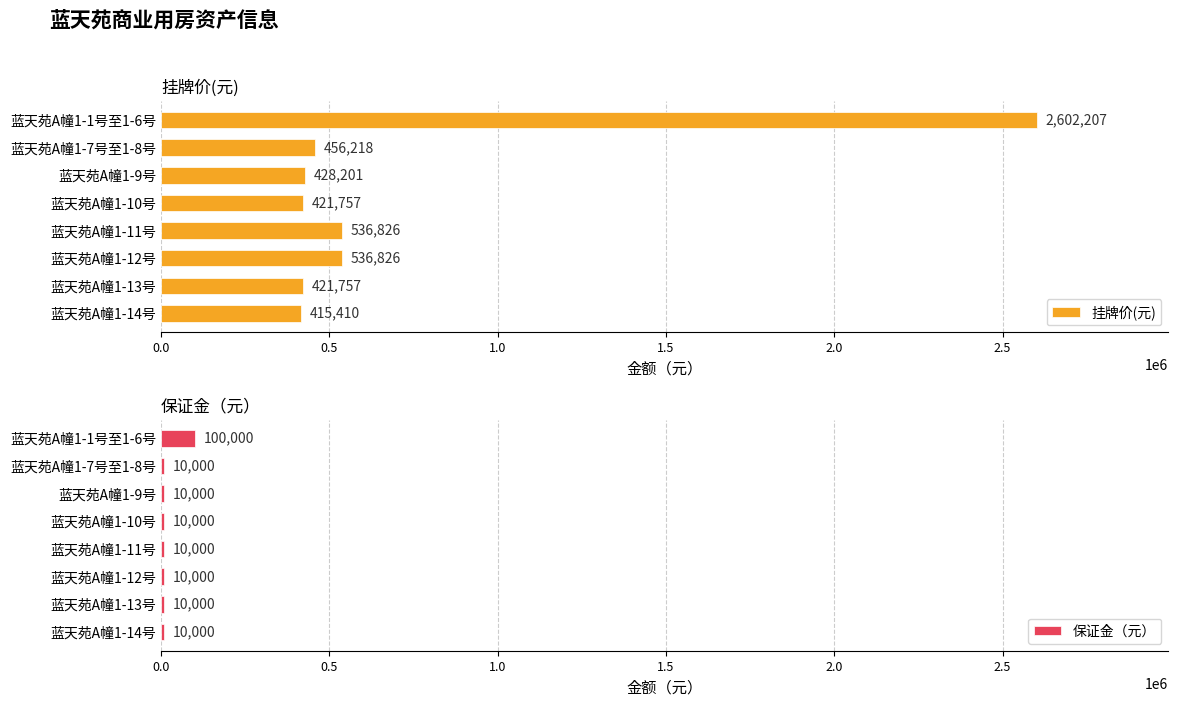

The value of 挂牌价(元) at 蓝天苑A幢1-7号至1-8号 is 594124.0. True or false?

False